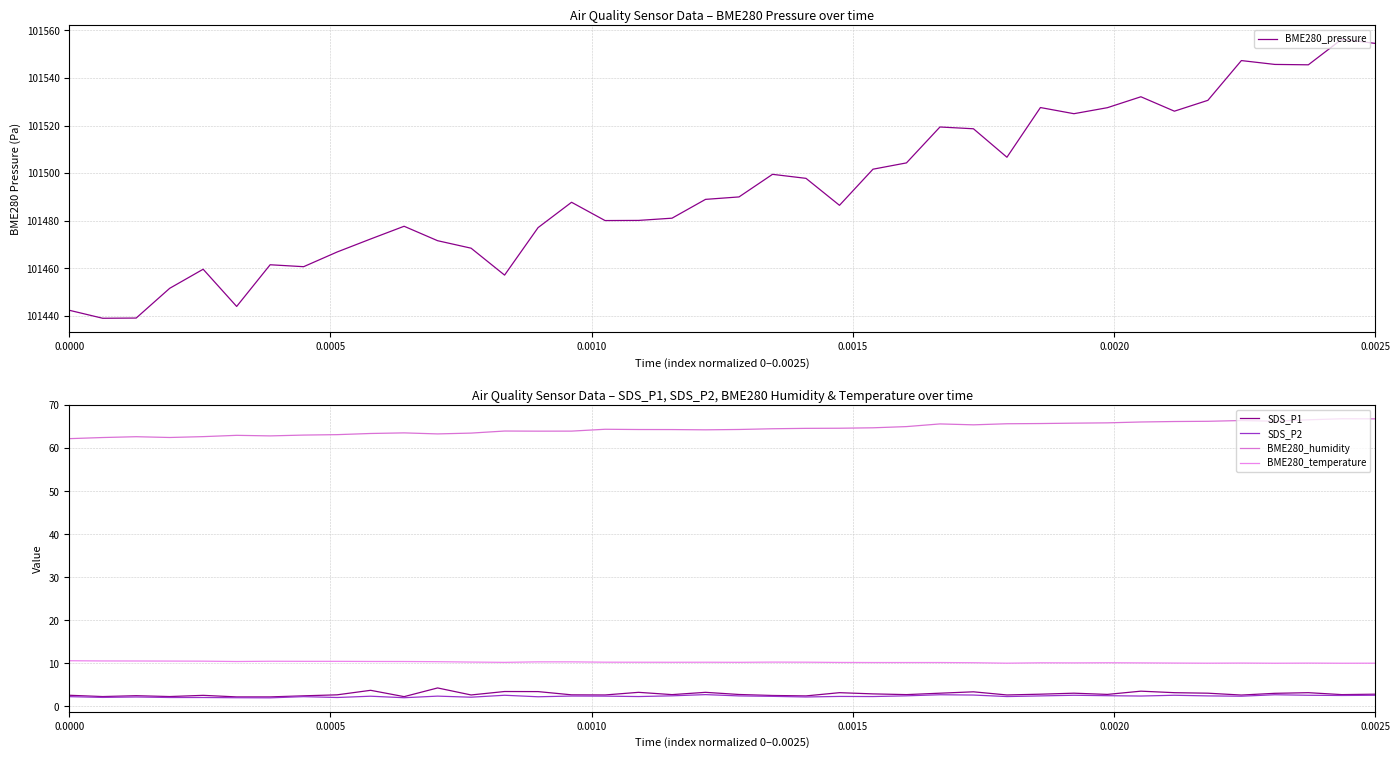

What is the lowest value of the BME280_pressure series?

101438.9